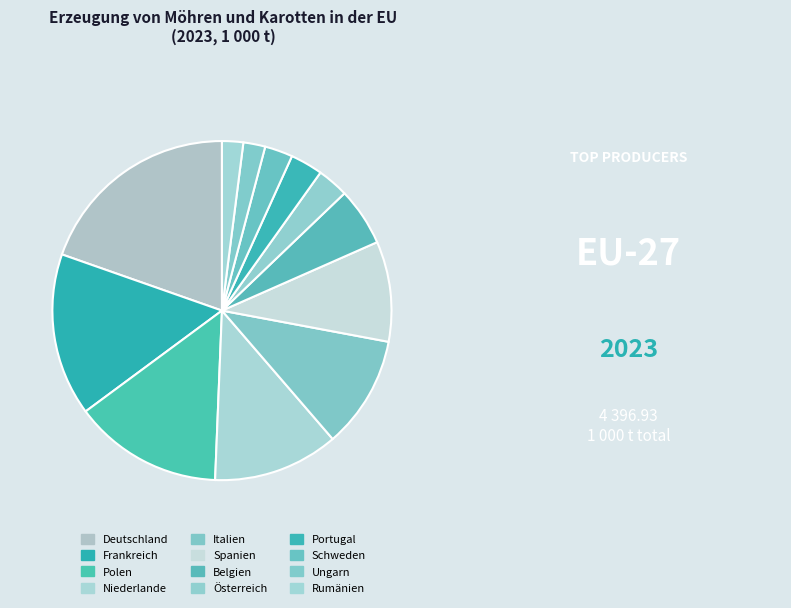

Does any single category account for the majority?

No